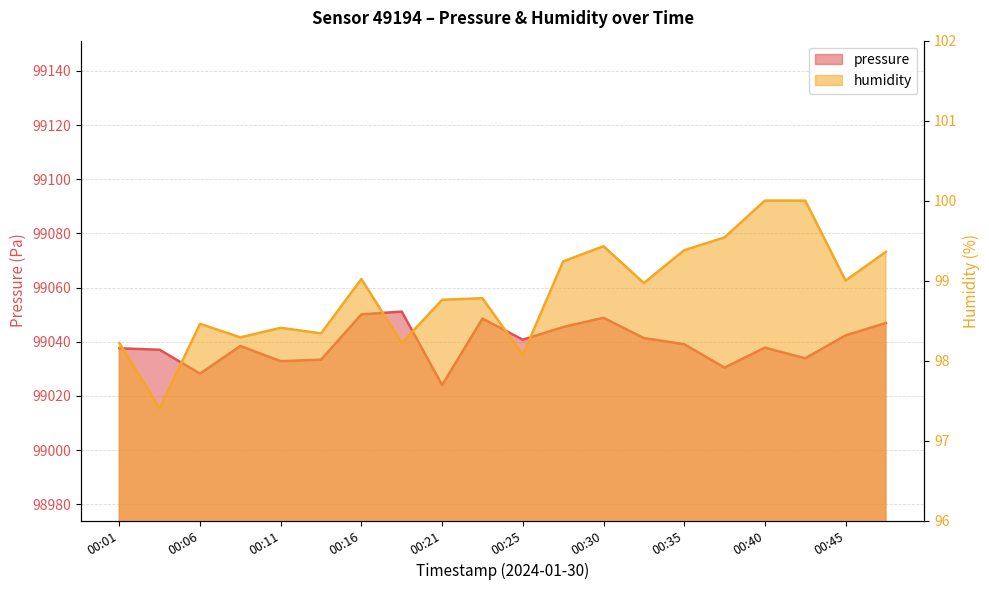

Which series has the largest total across all categories?

pressure